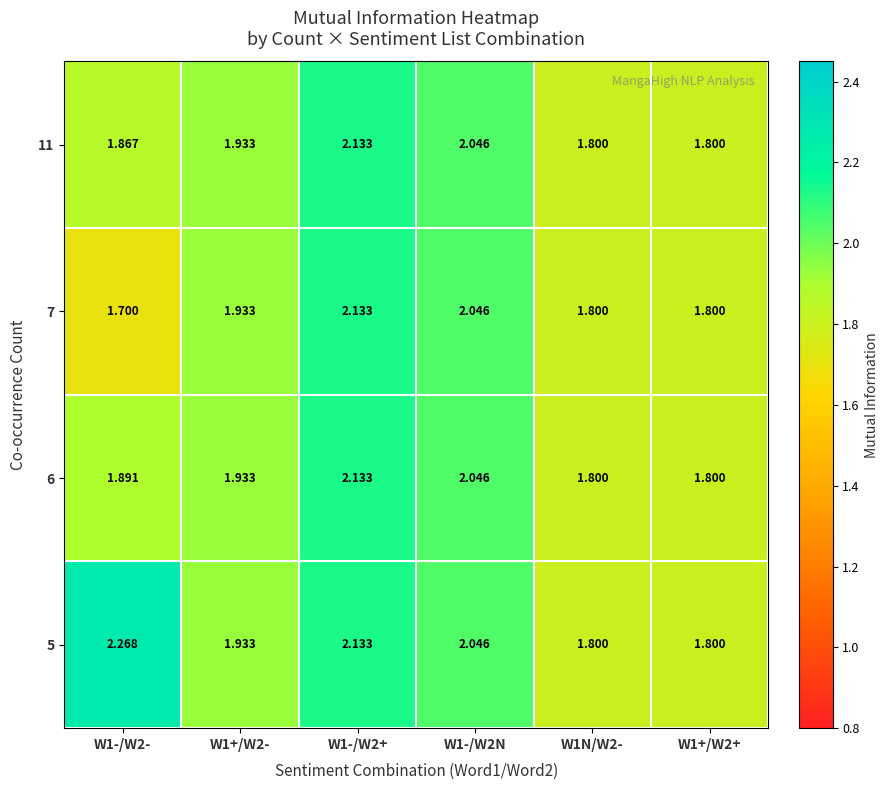

Which category has the highest value across all series?

W1-/W2-